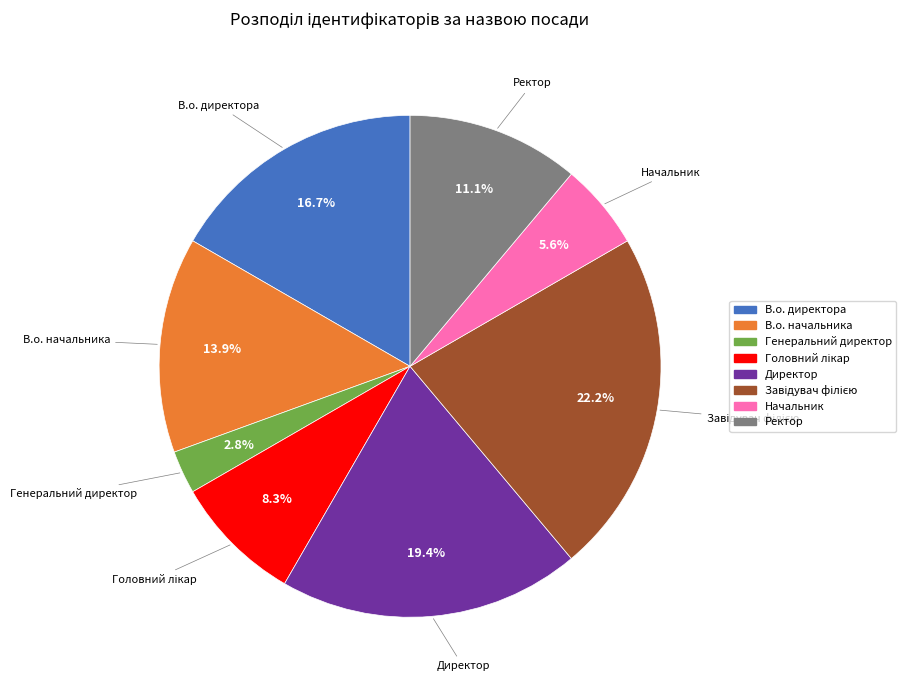

How much of the chart is everything except Директор?

80.6%